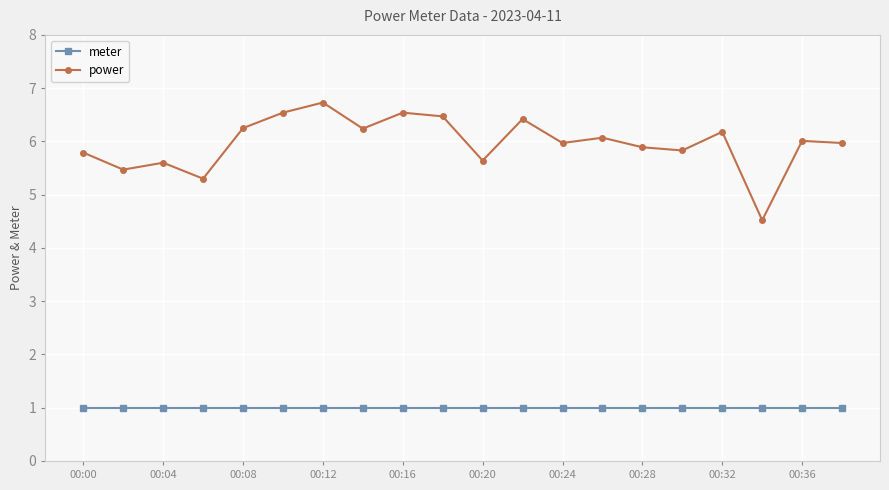

List the series in order of their peak value, highest first.

power, meter